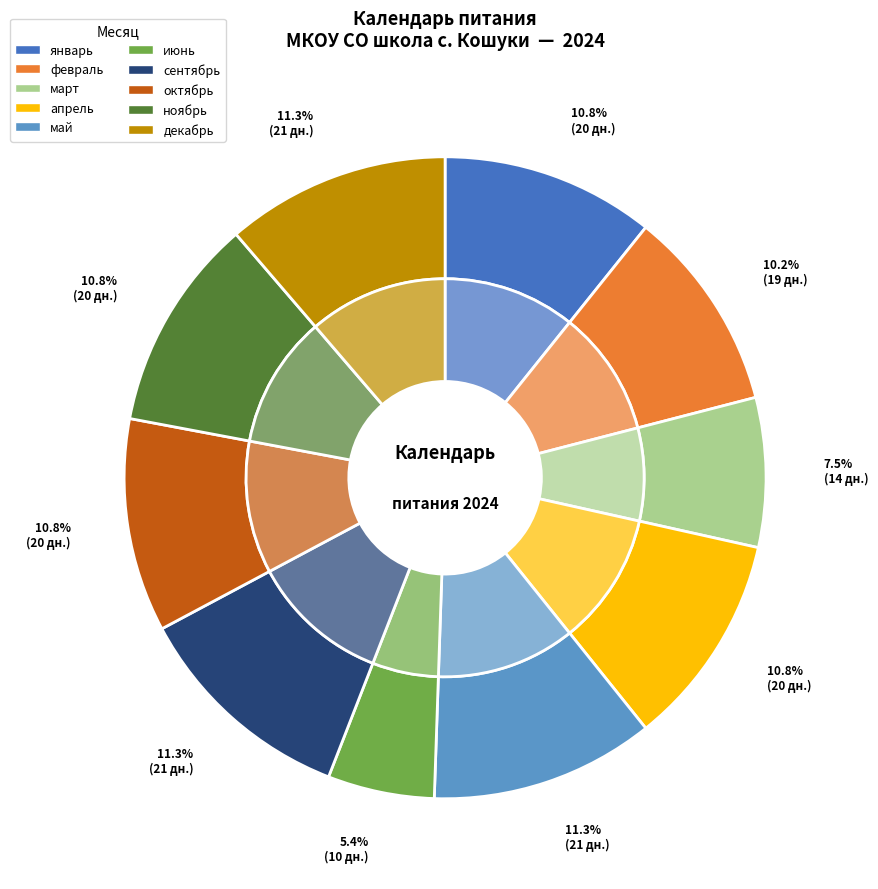

To the nearest percent, what portion does июнь represent?

5%